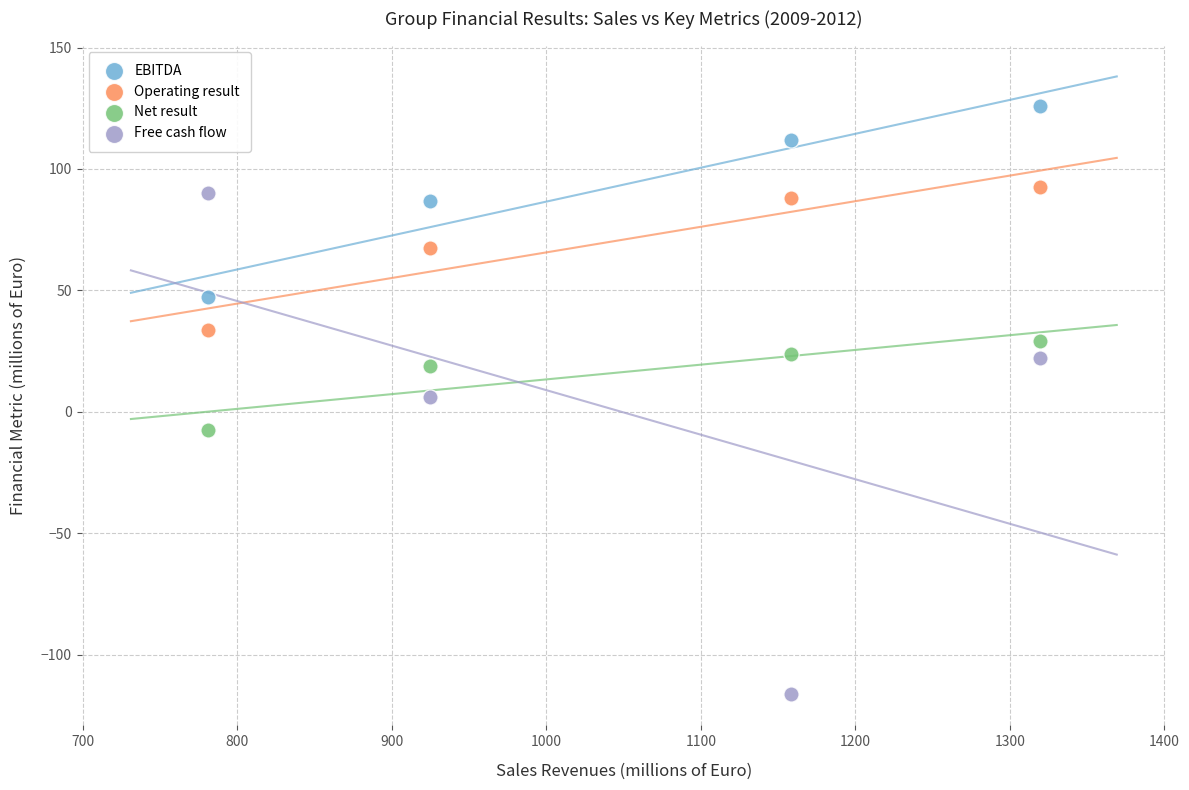

What is the X range (max minus min) for the scatter plot?

538.2